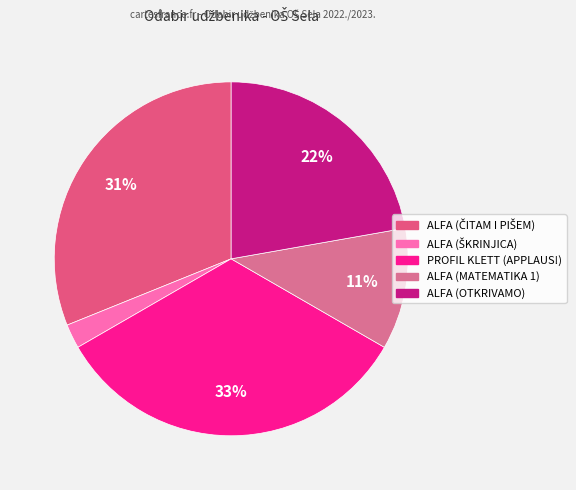

Is there a majority slice in this chart?

No